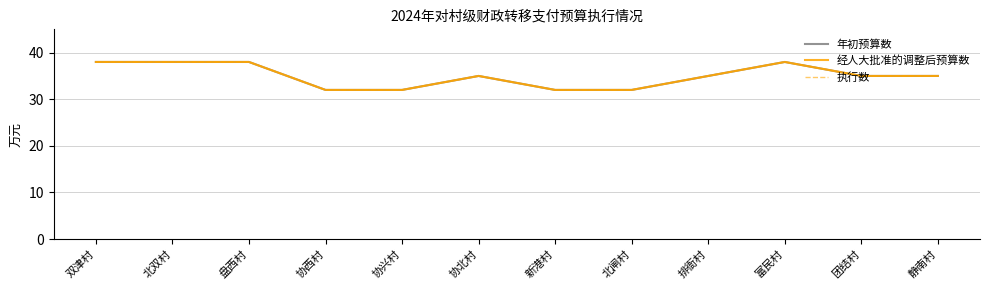

True or false: 年初预算数 has more than 1 interior local peaks.

True